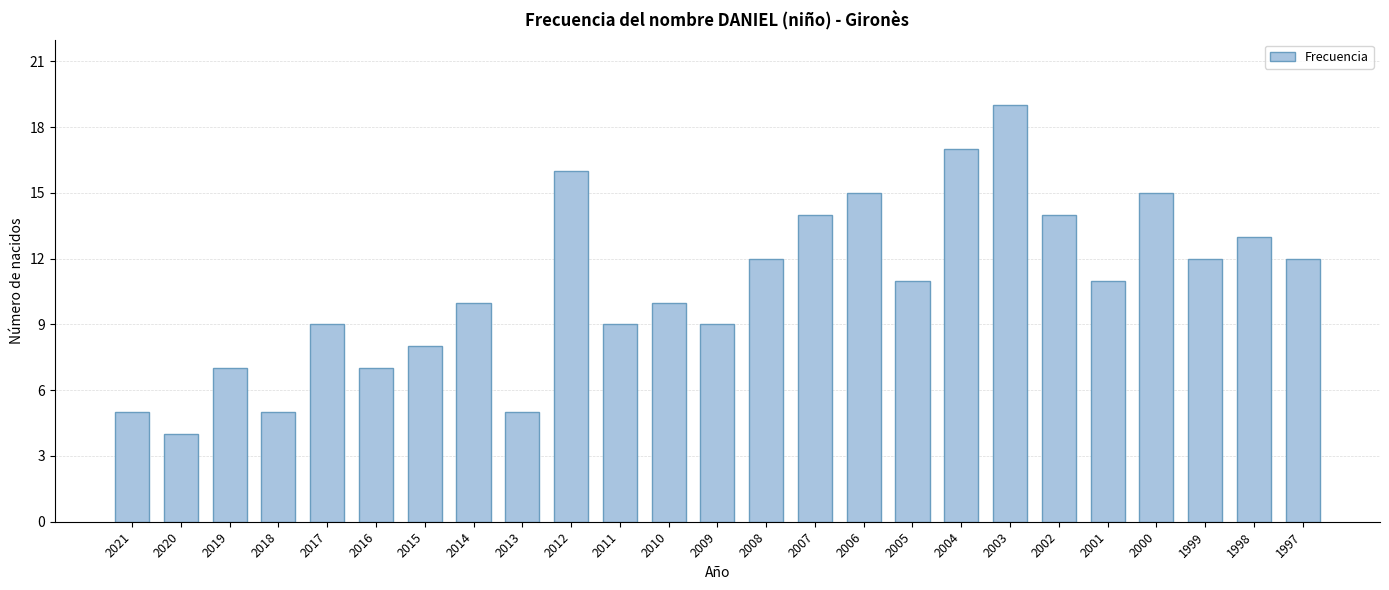

What is the greatest value displayed?

19